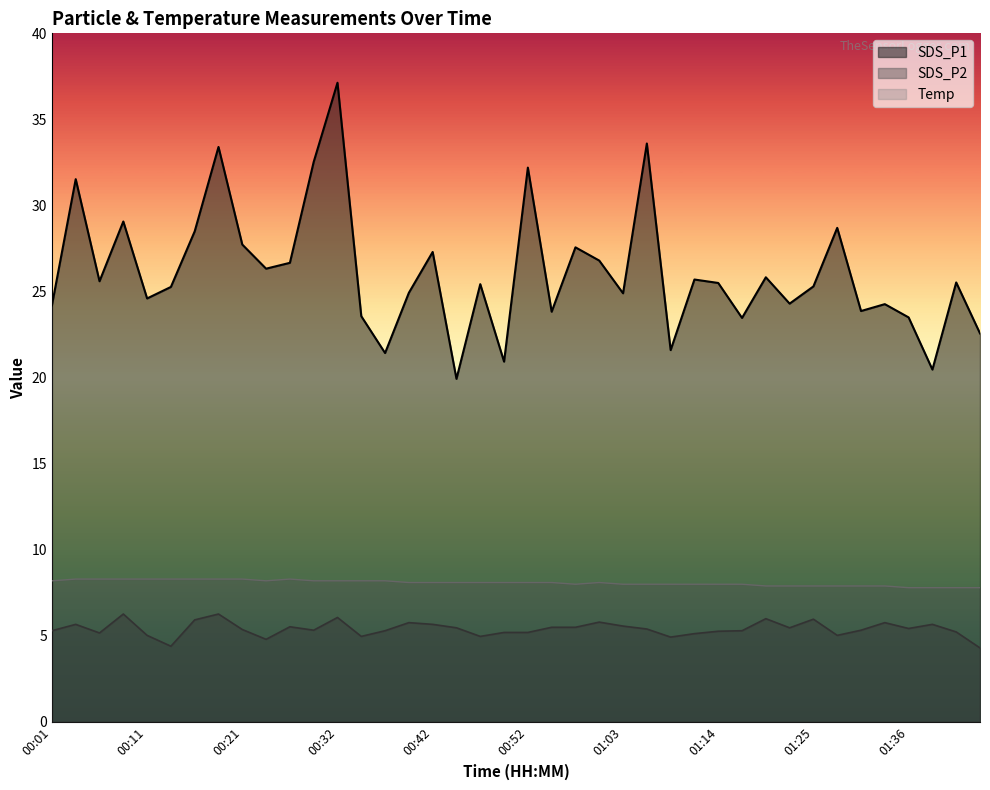

Which label corresponds to the smallest value in the chart?

01:43